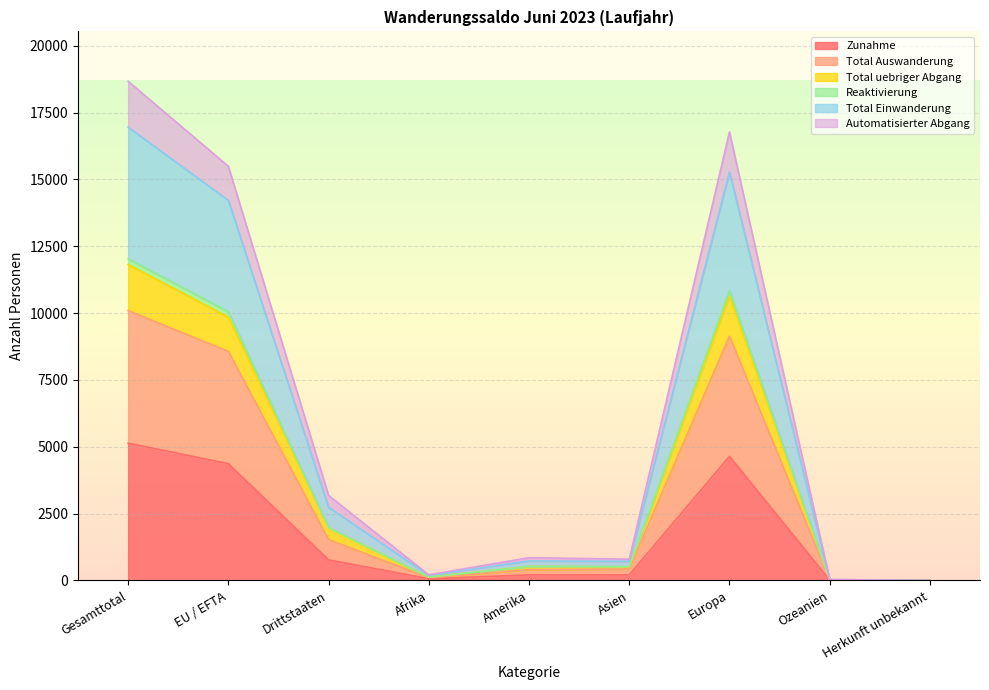

Where is the first local minimum for Reaktivierung?

Afrika